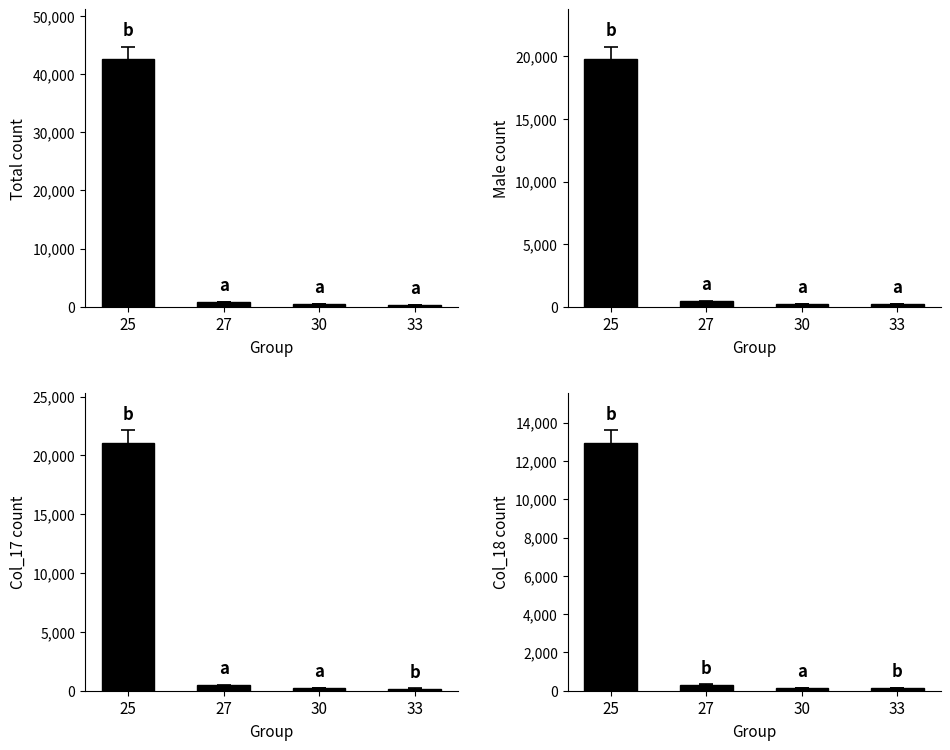

What is the value of the male bar at the 1st from the left?

19781